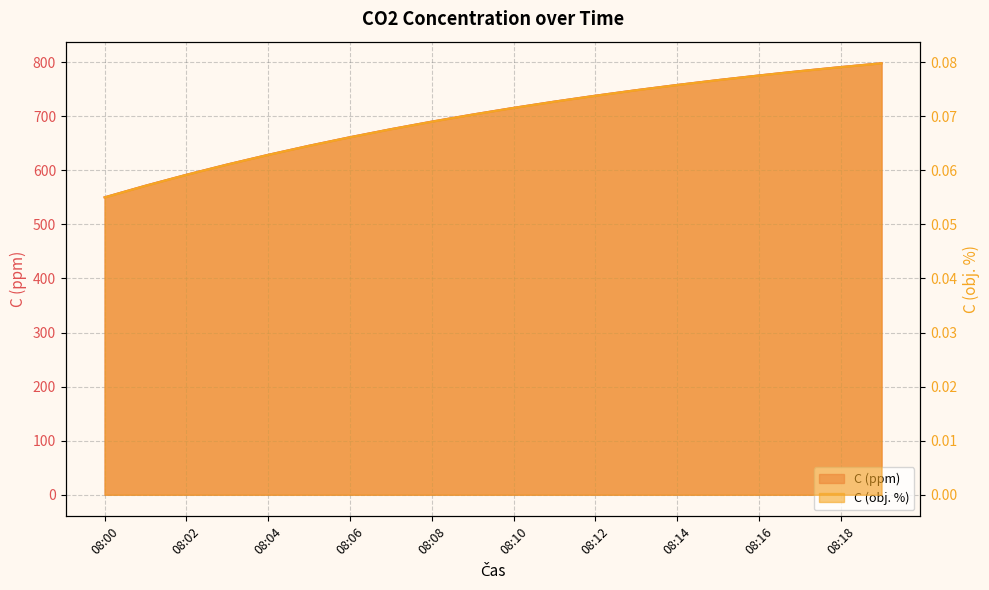

Which series has the largest total across all categories?

C (ppm)